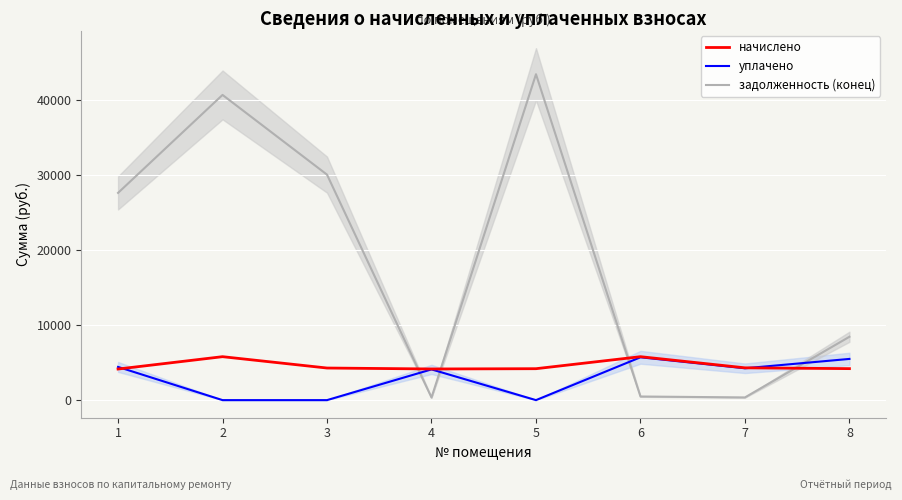

At which label does задолженность (конец) first exceed 27665?

1